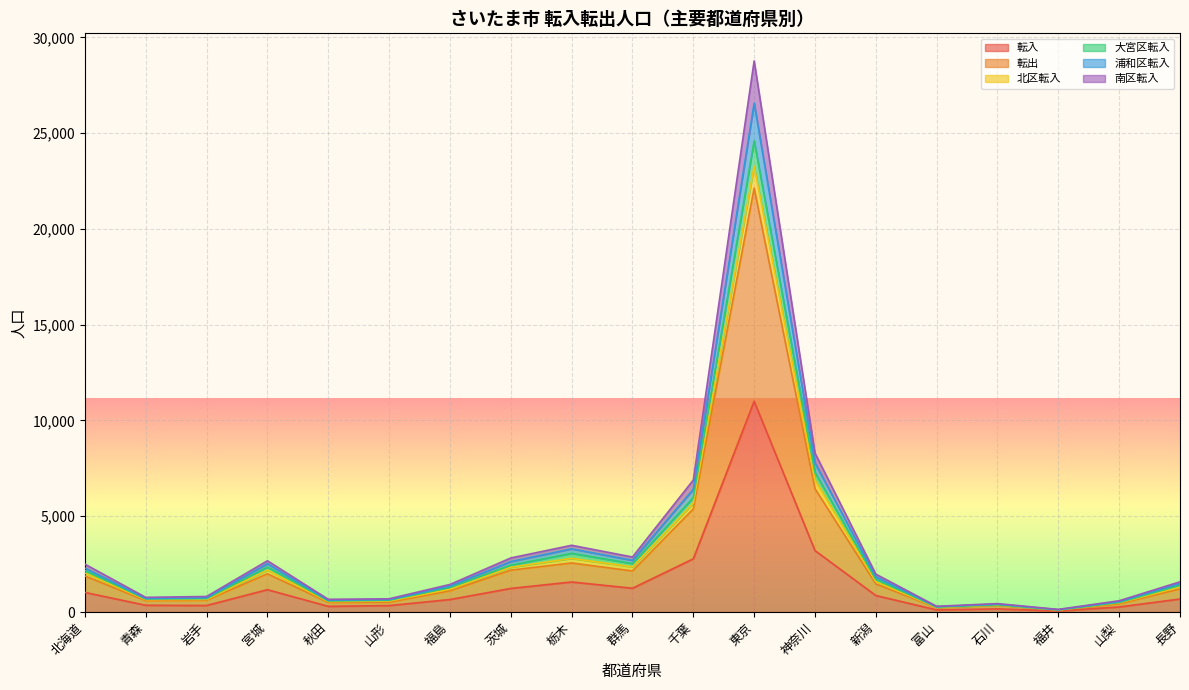

True or false: 転入 and 南区転入 cross at least once.

False